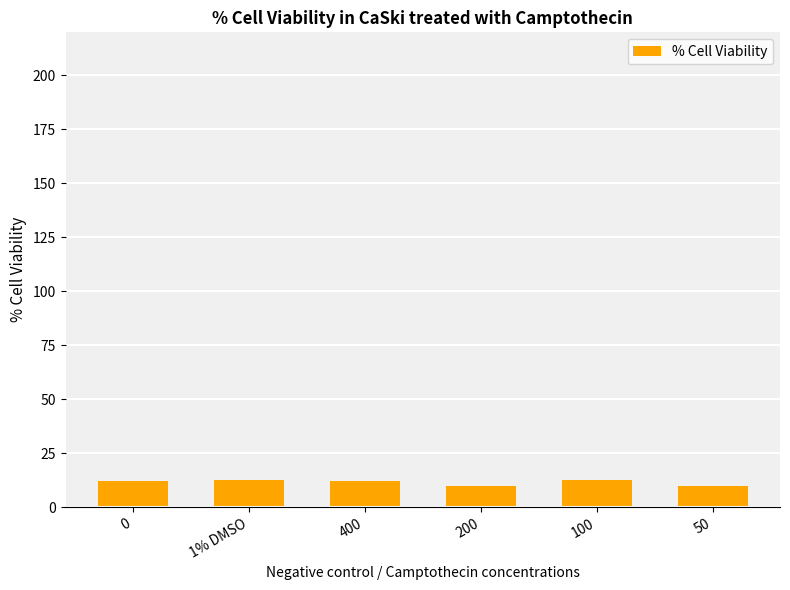

What is the difference between the second highest and minimum values?

2.8